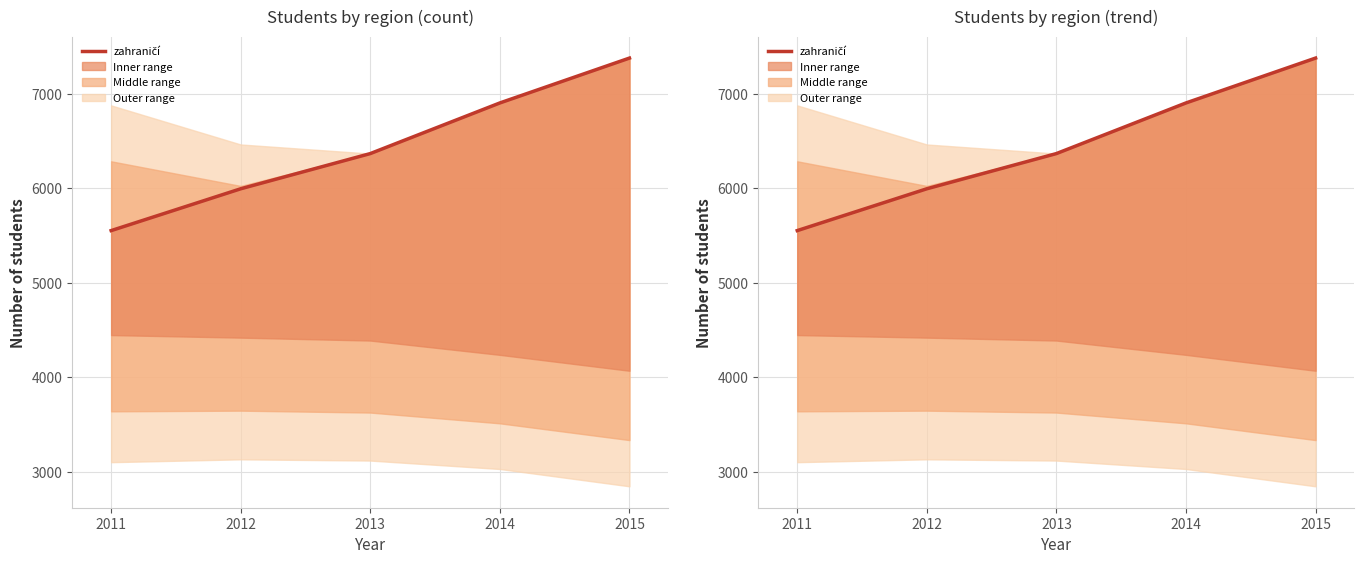

Does the chart have visible grid lines?

Yes